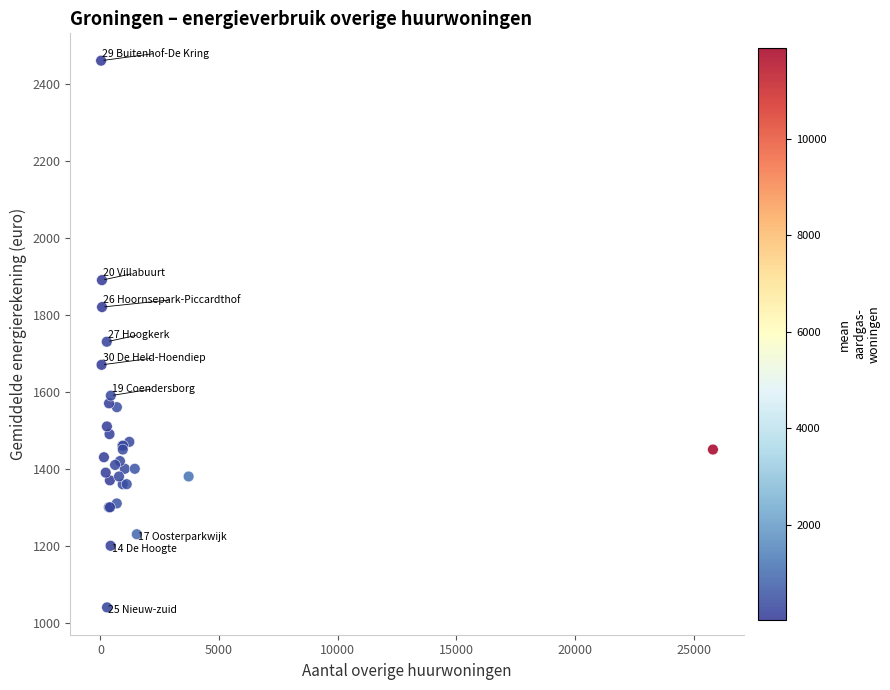

What Y value in the scatter plot is closest to 1750?

1730